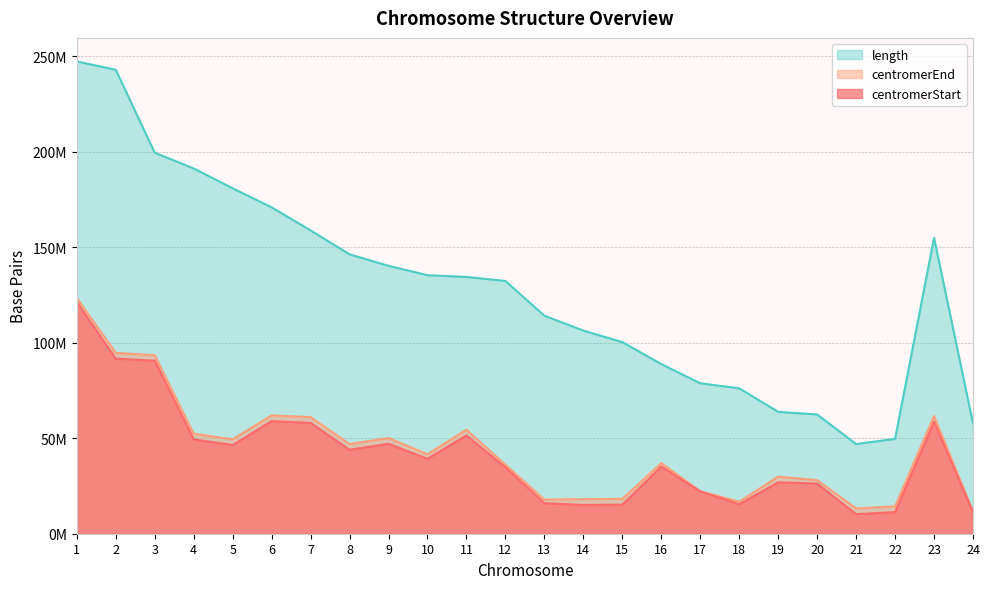

Reading left to right, extract all data points from this chart.

centromerStart: 121236957	91689898	90587544	49354874	46441398	58938125	58058273	43958052	47107499	39244941	51450781	34747961	16000000	15070000	15260000	35143302	22187133	15400898	26923622	26267569	10260000	11330000	58598737	11253954
centromerEnd: 123476957	94689898	93487544	52354874	49441398	61938125	61058273	46958052	50107499	41624941	54450781	36142961	17868000	18070000	18260000	36943302	22287133	16764896	29923622	28033230	13260000	14330000	61598737	11653954
length: 247249719	242951149	199501827	191273063	180857866	170899992	158821424	146274826	140273252	135374737	134452384	132349534	114142980	106368585	100338915	88827254	78774742	76117153	63811651	62435964	46944323	49691432	154913754	57772954